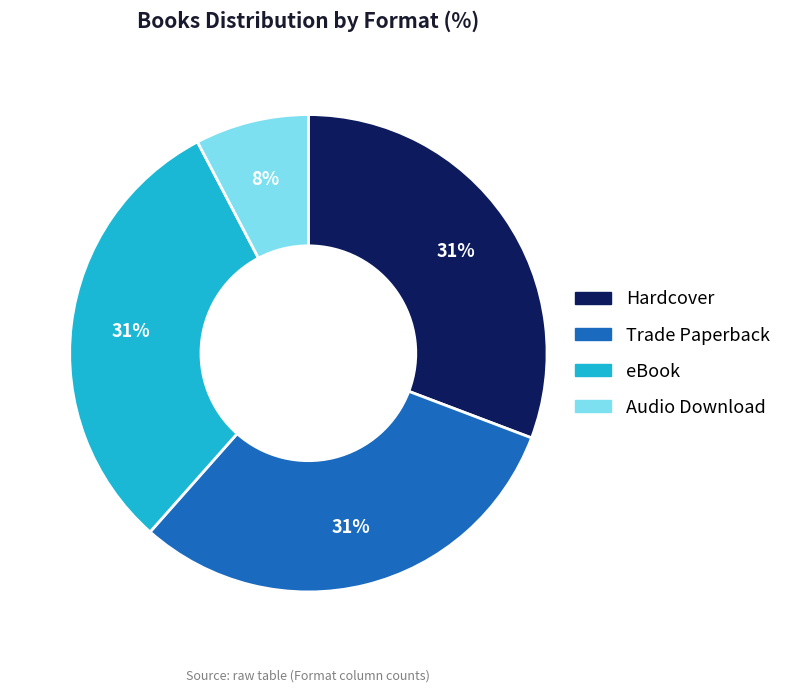

Is the sum of Audio Download and Trade Paperback greater than half?

No